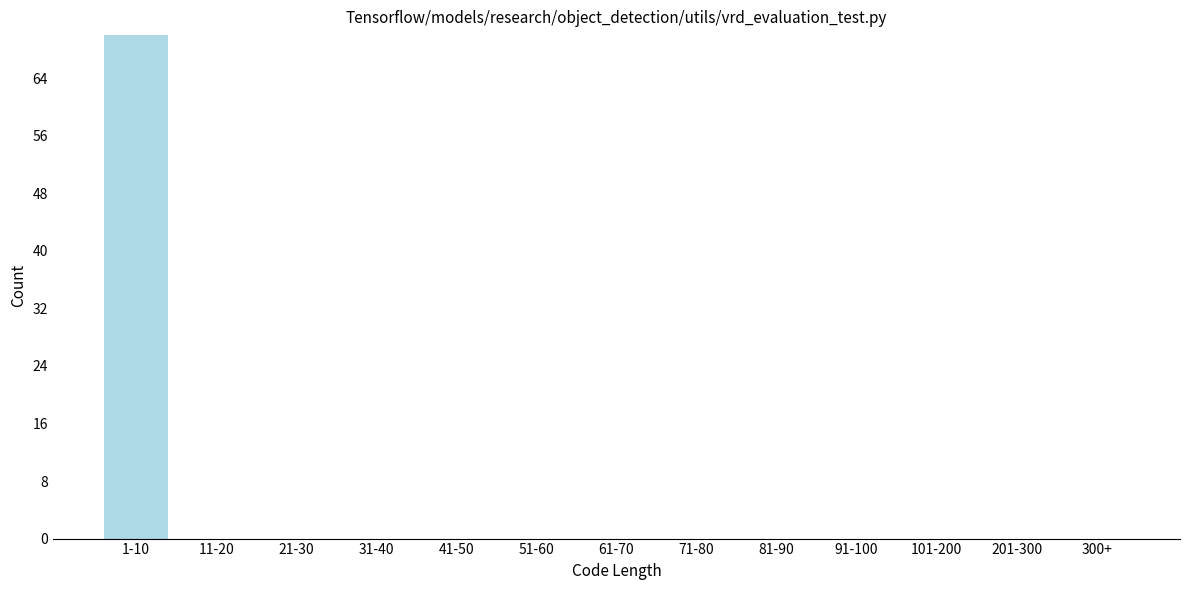

Reading left to right, list all the values displayed in this chart.

1-10=70	11-20=0	21-30=0	31-40=0	41-50=0	51-60=0	61-70=0	71-80=0	81-90=0	91-100=0	101-200=0	201-300=0	300+=0